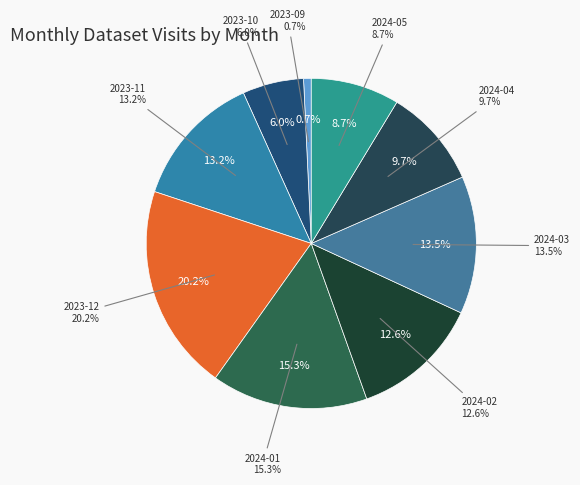

Does any single category account for the majority?

No